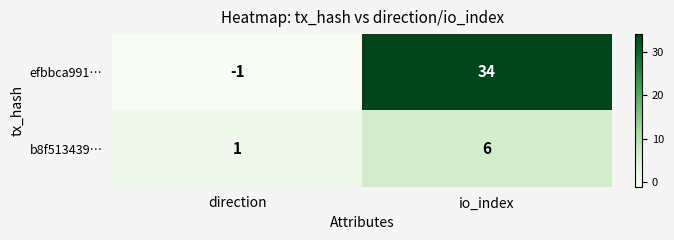

List the labels in order of efbbca991… value, largest first.

io_index, direction